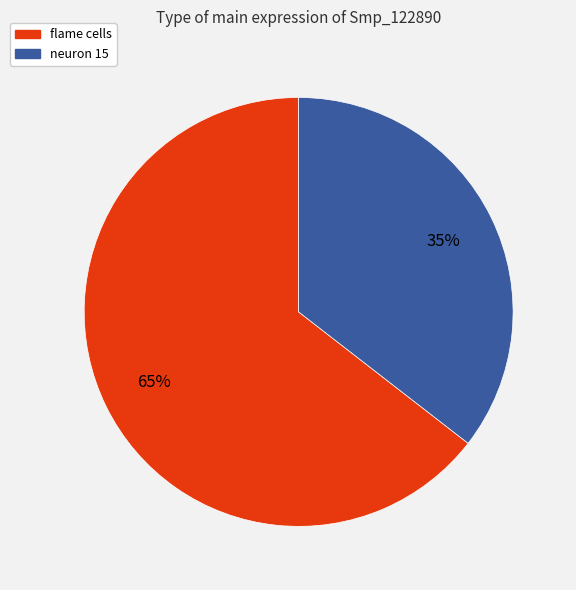

Is there any slice that represents more than half of the pie?

Yes